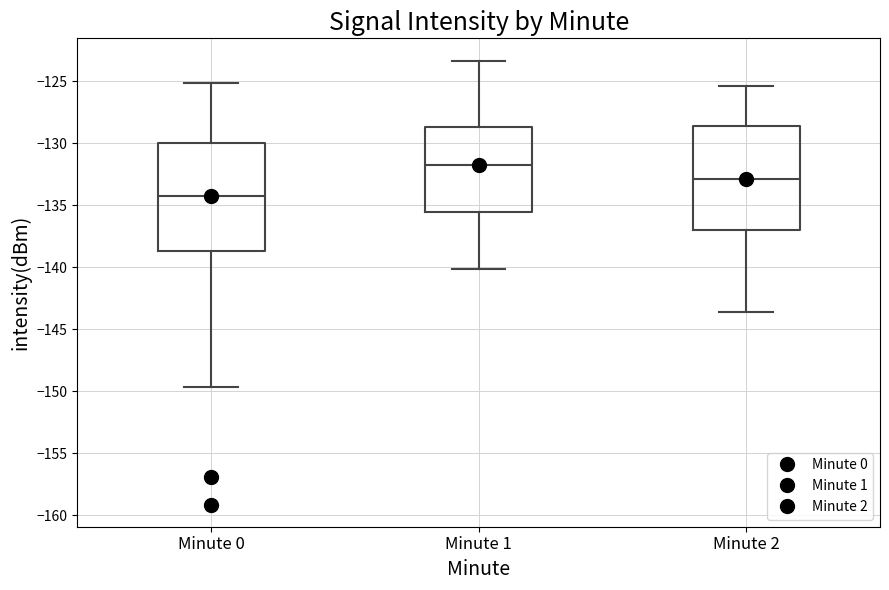

Reading left to right, transcribe this box plot: for each box, give where its median line is, the range the box spans, and where its two whiskers end, as read against the y-axis. The values are not printed on the chart, so give them approximately, as read against the axis.

Minute 0: median -134.5, box -138.5 to -130.0, whiskers -149.5 to -125.0
Minute 1: median -131.5, box -135.5 to -128.5, whiskers -140.0 to -123.5
Minute 2: median -133.0, box -137.0 to -128.5, whiskers -143.5 to -125.5